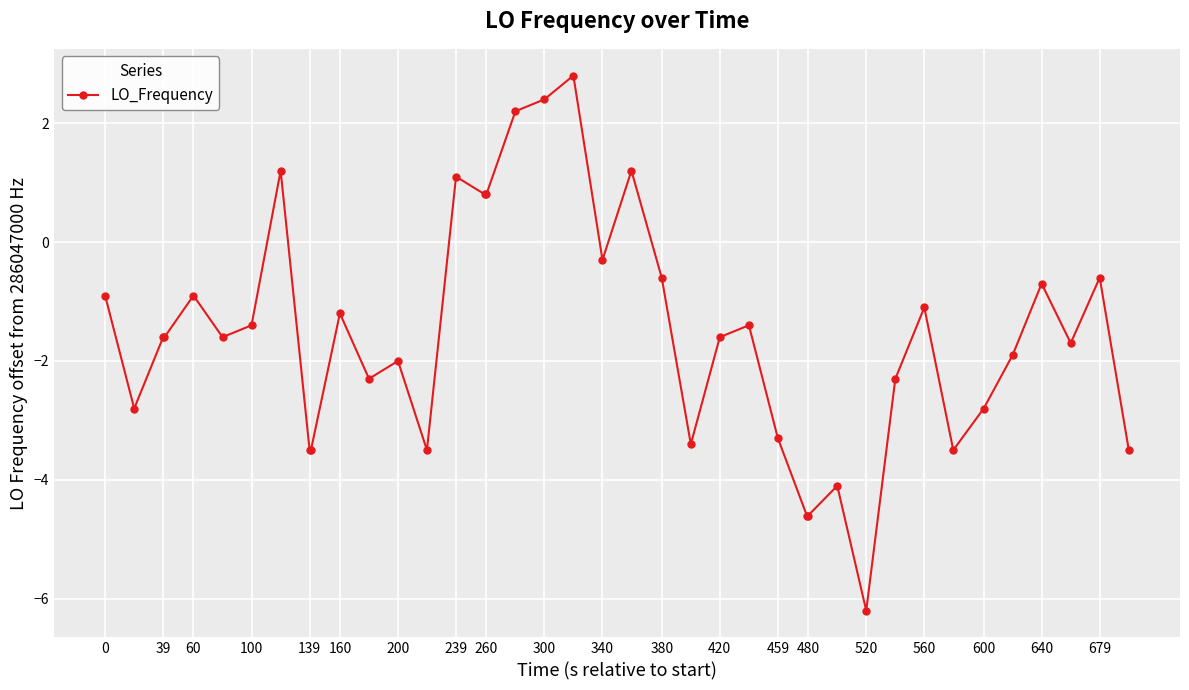

What is the difference between the maximum and minimum values?

9.0